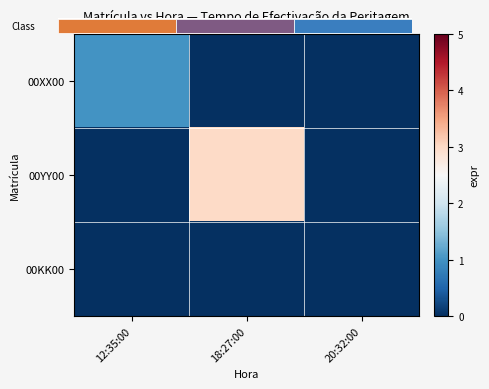

Which series has the largest total across all categories?

00YY00